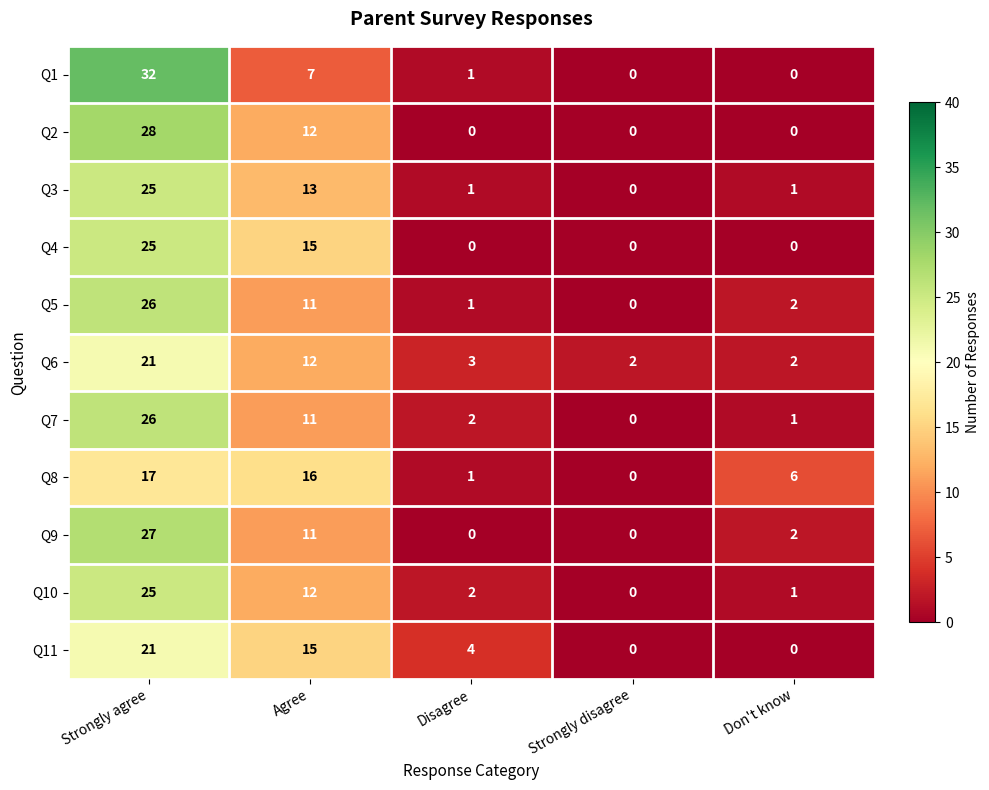

How many values in Q4 are above zero?

2